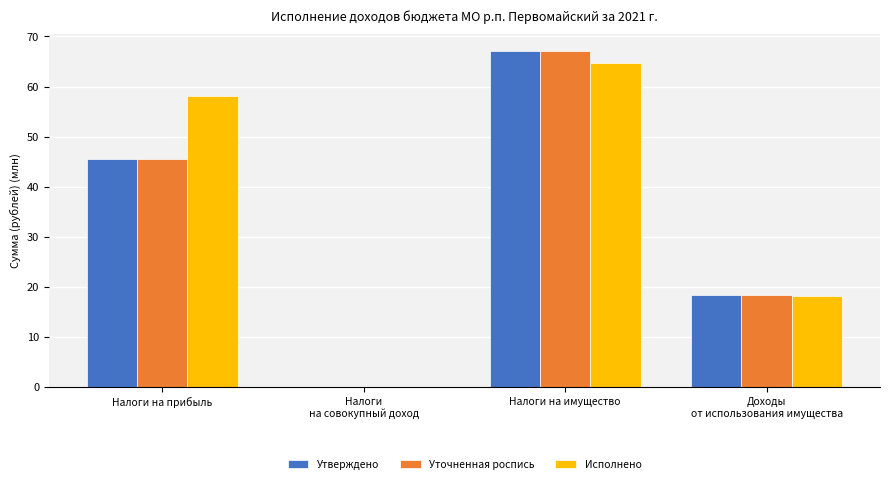

Is it true that Уточненная роспись equals 28.6 at Налоги на прибыль?

False